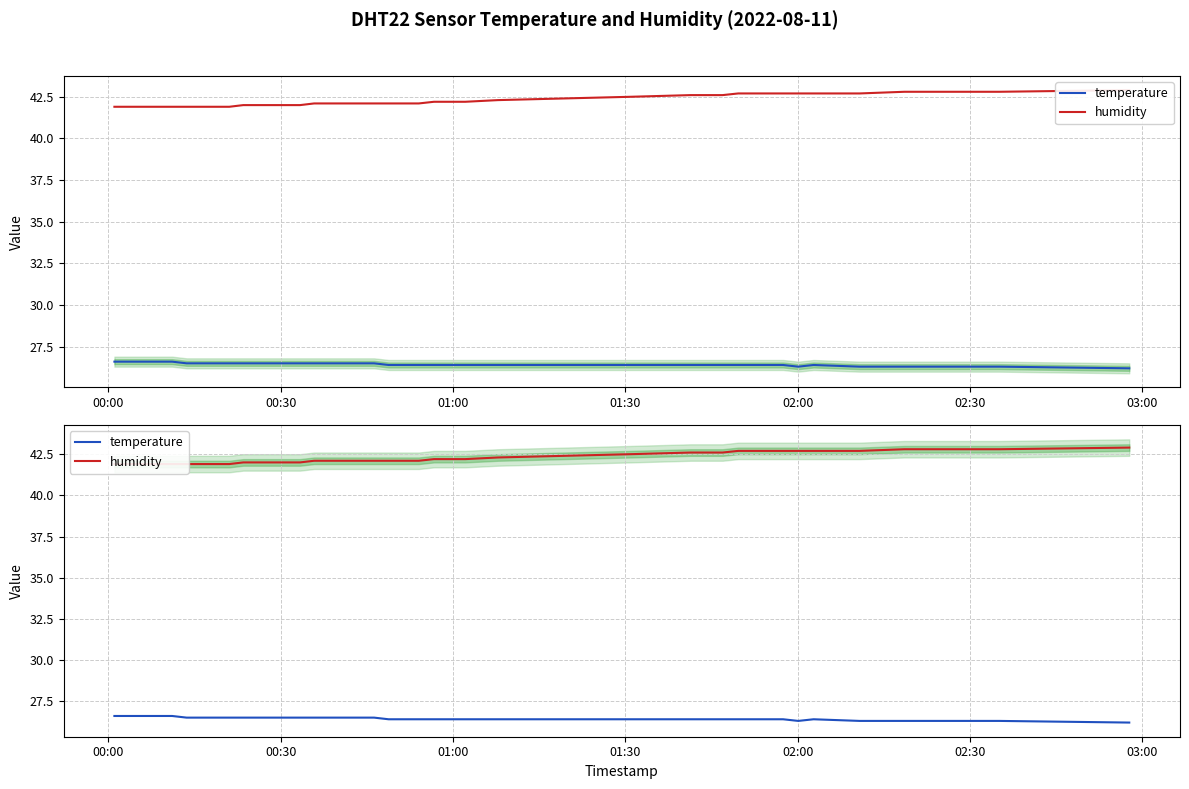

What is the value of the temperature point at the 25th from the left?

26.4